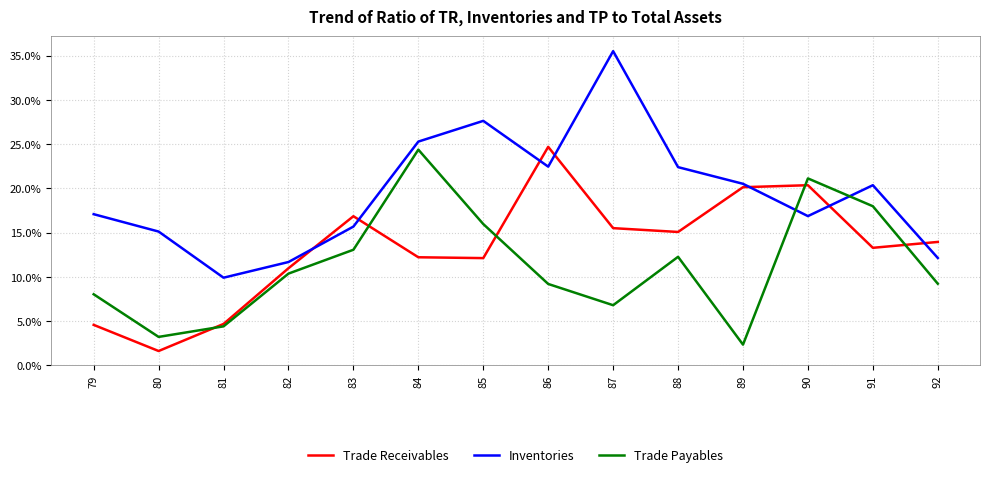

What is the sum of all Trade Receivables values?

186.0